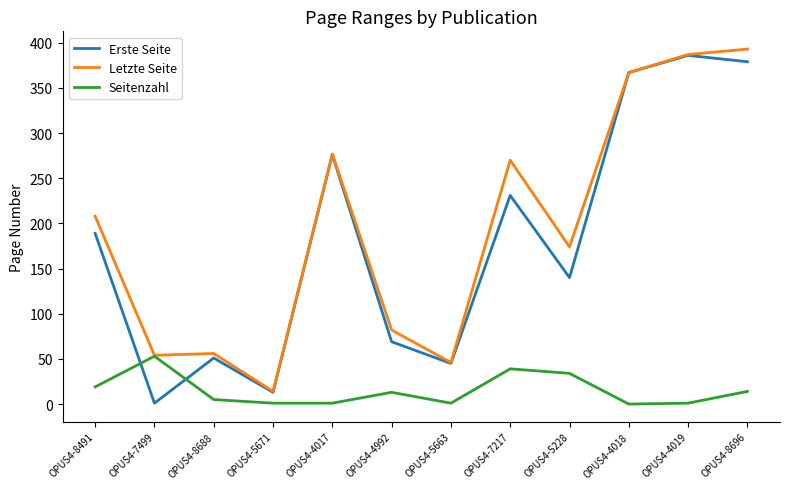

At which label does Erste Seite reach its minimum?

OPUS4-7499